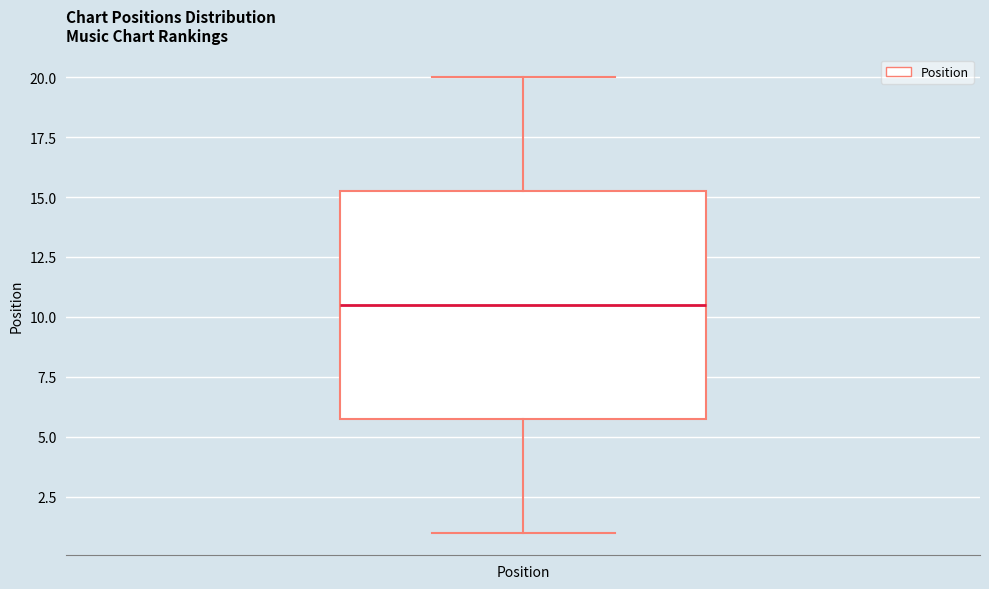

Transcribe this box plot: give where the median line is, the range the box spans, and where the two whiskers end, as read against the y-axis. The values are not printed on the chart, so give them approximately, as read against the axis.

median 10.5, box 6.0 to 15.5, whiskers 1.0 to 20.0